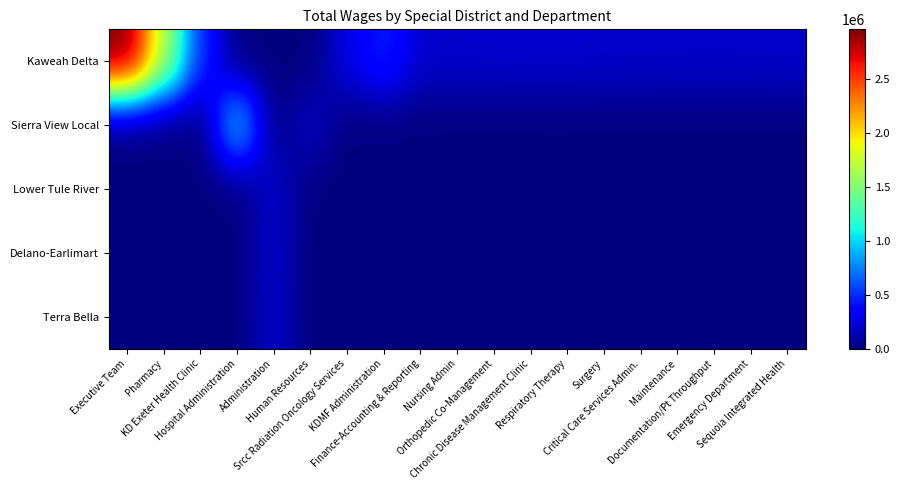

Reading left to right, what are all the values shown in this chart?

Kaweah Delta: Executive Team=2964461	Pharmacy=1697563	KD Exeter Health Clinic=506349	Hospital Administration=0	Administration=0	Human Resources=0	Srcc Radiation Oncology Services=280020	KDMF Administration=475157	Finance-Accounting & Reporting=204007	Nursing Admin=200654	Orthopedic Co-Management=206212	Chronic Disease Management Clinic=207217	Respiratory Therapy=209408	Surgery=197237	Critical Care Services Admin.=197115	Maintenance=196109	Documentation/Pt Throughput=194018	Emergency Department=196120	Sequoia Integrated Health=198047
Sierra View Local: Executive Team=0	Pharmacy=0	KD Exeter Health Clinic=0	Hospital Administration=1038084	Administration=0	Human Resources=191231	Srcc Radiation Oncology Services=0	KDMF Administration=0	Finance-Accounting & Reporting=0	Nursing Admin=0	Orthopedic Co-Management=0	Chronic Disease Management Clinic=0	Respiratory Therapy=0	Surgery=0	Critical Care Services Admin.=0	Maintenance=0	Documentation/Pt Throughput=0	Emergency Department=0	Sequoia Integrated Health=0
Lower Tule River: Executive Team=0	Pharmacy=0	KD Exeter Health Clinic=0	Hospital Administration=0	Administration=209702	Human Resources=0	Srcc Radiation Oncology Services=0	KDMF Administration=0	Finance-Accounting & Reporting=0	Nursing Admin=0	Orthopedic Co-Management=0	Chronic Disease Management Clinic=0	Respiratory Therapy=0	Surgery=0	Critical Care Services Admin.=0	Maintenance=0	Documentation/Pt Throughput=0	Emergency Department=0	Sequoia Integrated Health=0
Delano-Earlimart: Executive Team=0	Pharmacy=0	KD Exeter Health Clinic=0	Hospital Administration=0	Administration=207074	Human Resources=0	Srcc Radiation Oncology Services=0	KDMF Administration=0	Finance-Accounting & Reporting=0	Nursing Admin=0	Orthopedic Co-Management=0	Chronic Disease Management Clinic=0	Respiratory Therapy=0	Surgery=0	Critical Care Services Admin.=0	Maintenance=0	Documentation/Pt Throughput=0	Emergency Department=0	Sequoia Integrated Health=0
Terra Bella: Executive Team=0	Pharmacy=0	KD Exeter Health Clinic=0	Hospital Administration=0	Administration=200612	Human Resources=0	Srcc Radiation Oncology Services=0	KDMF Administration=0	Finance-Accounting & Reporting=0	Nursing Admin=0	Orthopedic Co-Management=0	Chronic Disease Management Clinic=0	Respiratory Therapy=0	Surgery=0	Critical Care Services Admin.=0	Maintenance=0	Documentation/Pt Throughput=0	Emergency Department=0	Sequoia Integrated Health=0